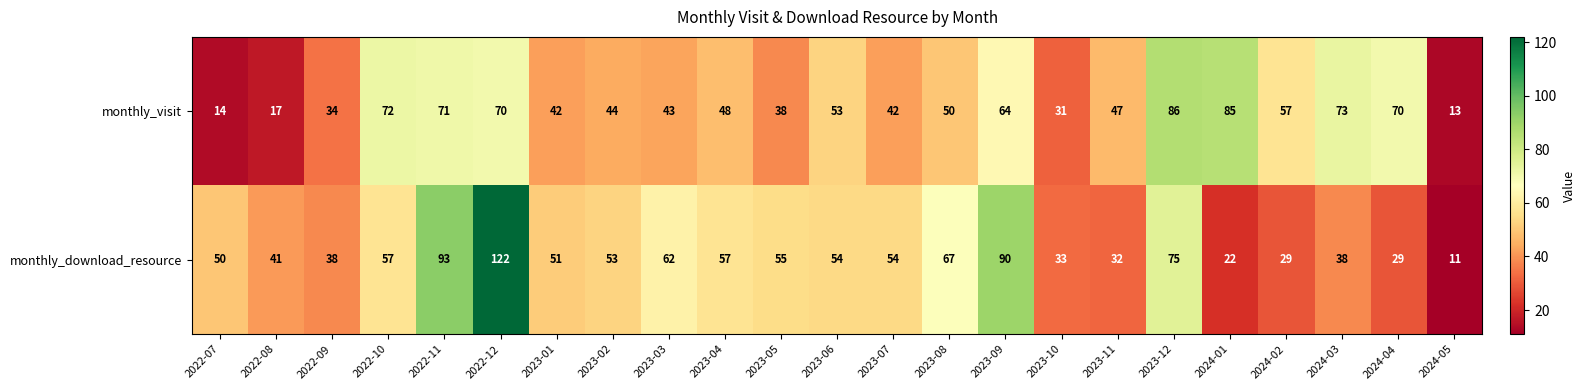

Read the monthly_visit value at 2023-03, to the nearest 10.

40